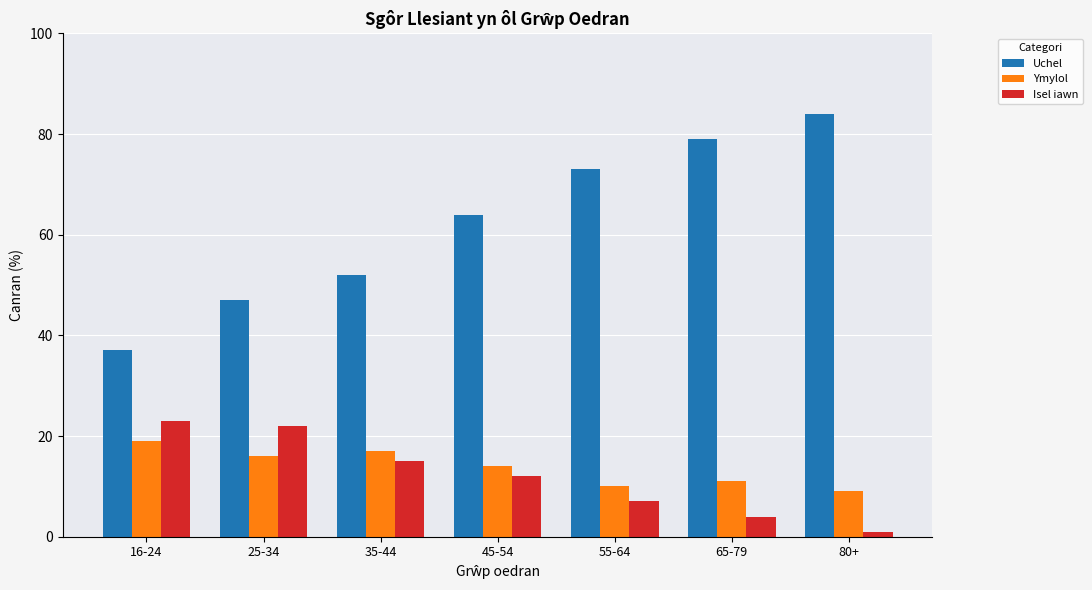

How many distinct data groups are displayed?

3